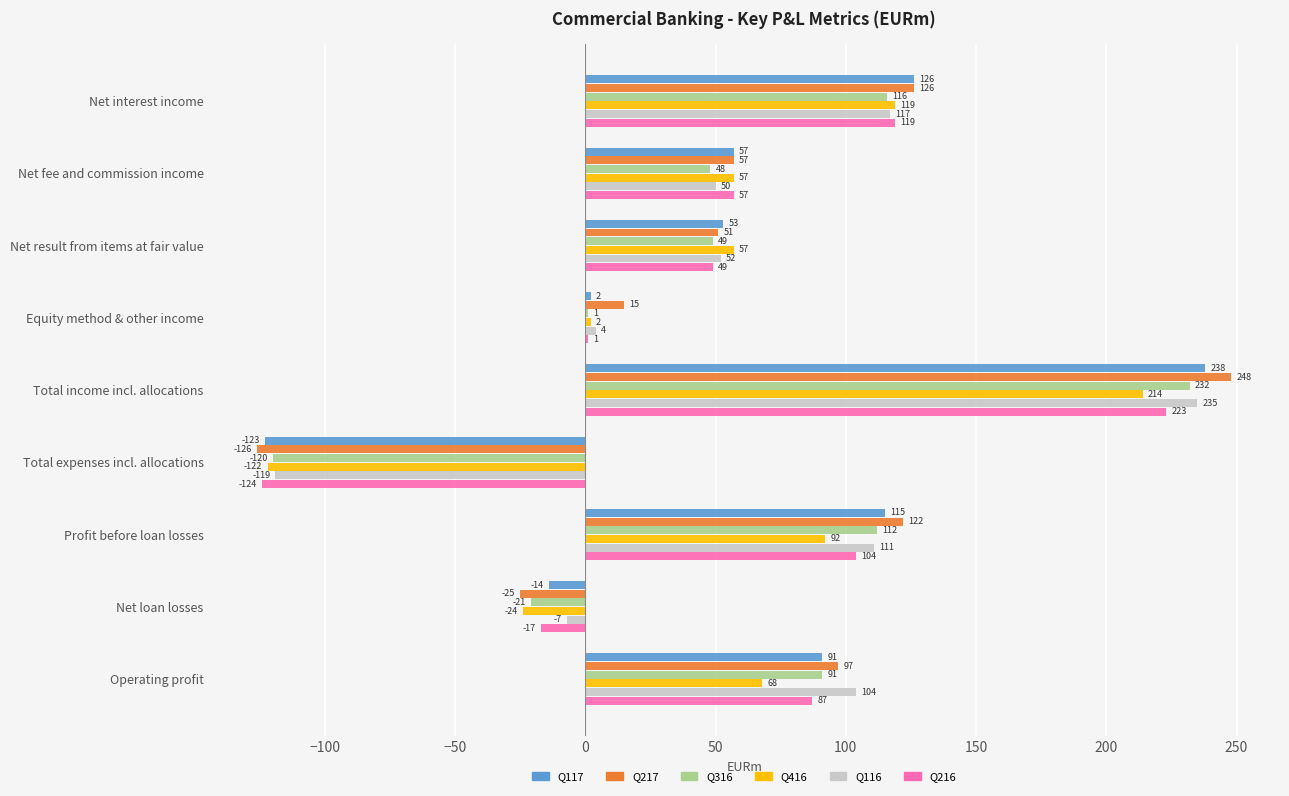

What is the approximate value of Q217 at Net interest income?

126